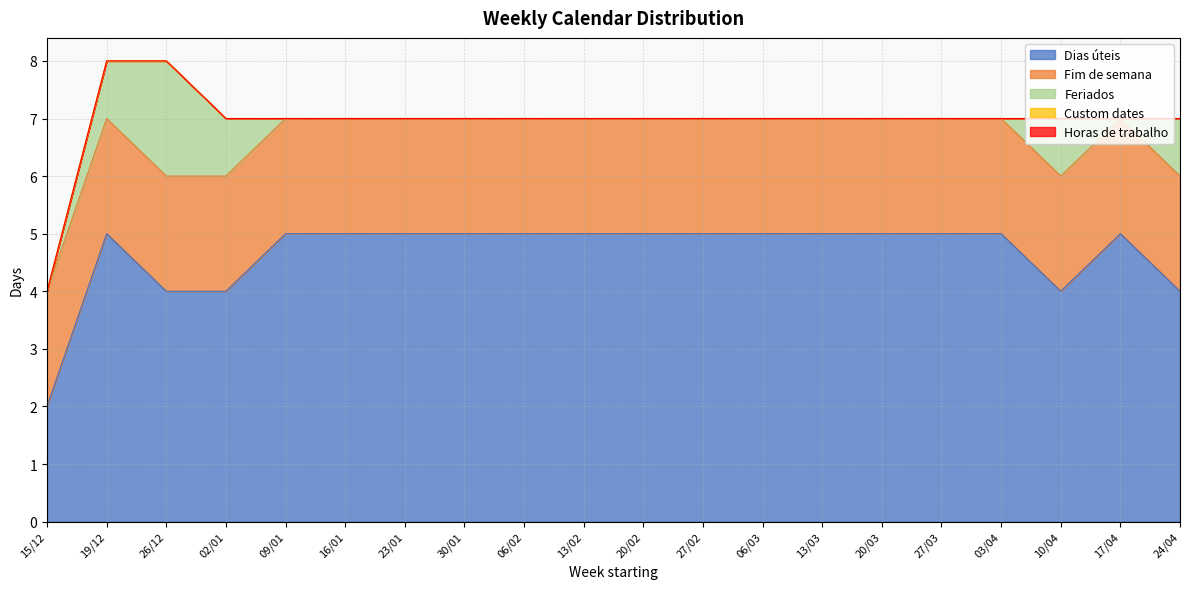

The value of Fim de semana at 26/12 is 2. True or false?

True